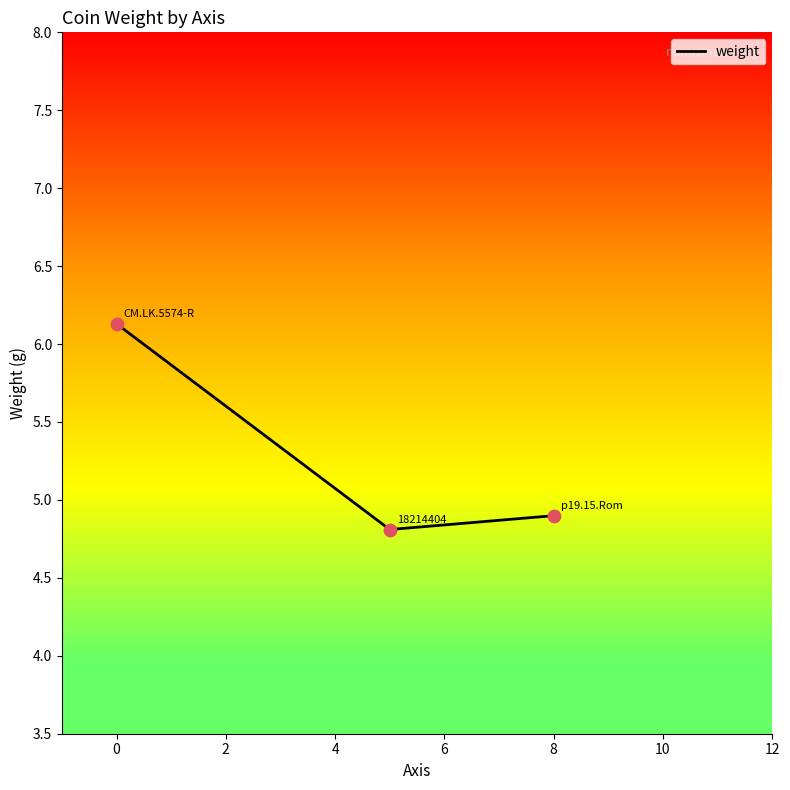

Is it true that weight equals 3.2 at 8?

False